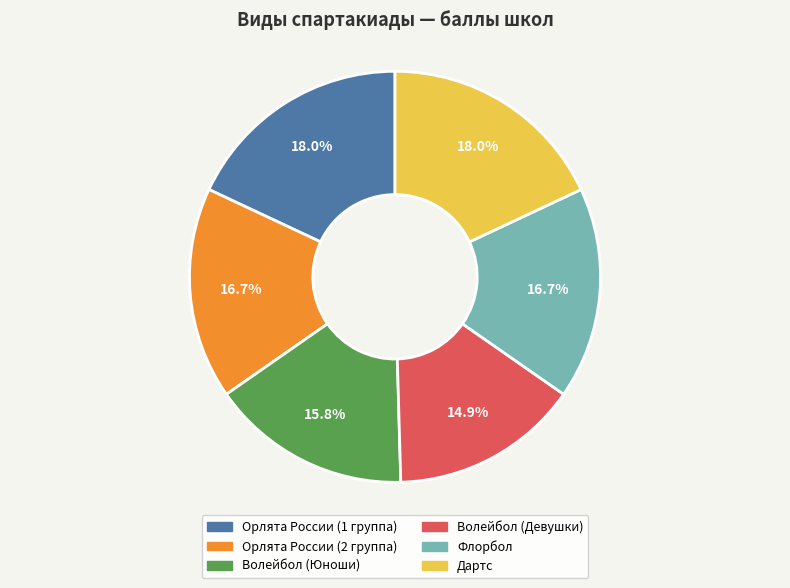

True or false: Флорбол accounts for 30% of the total.

False